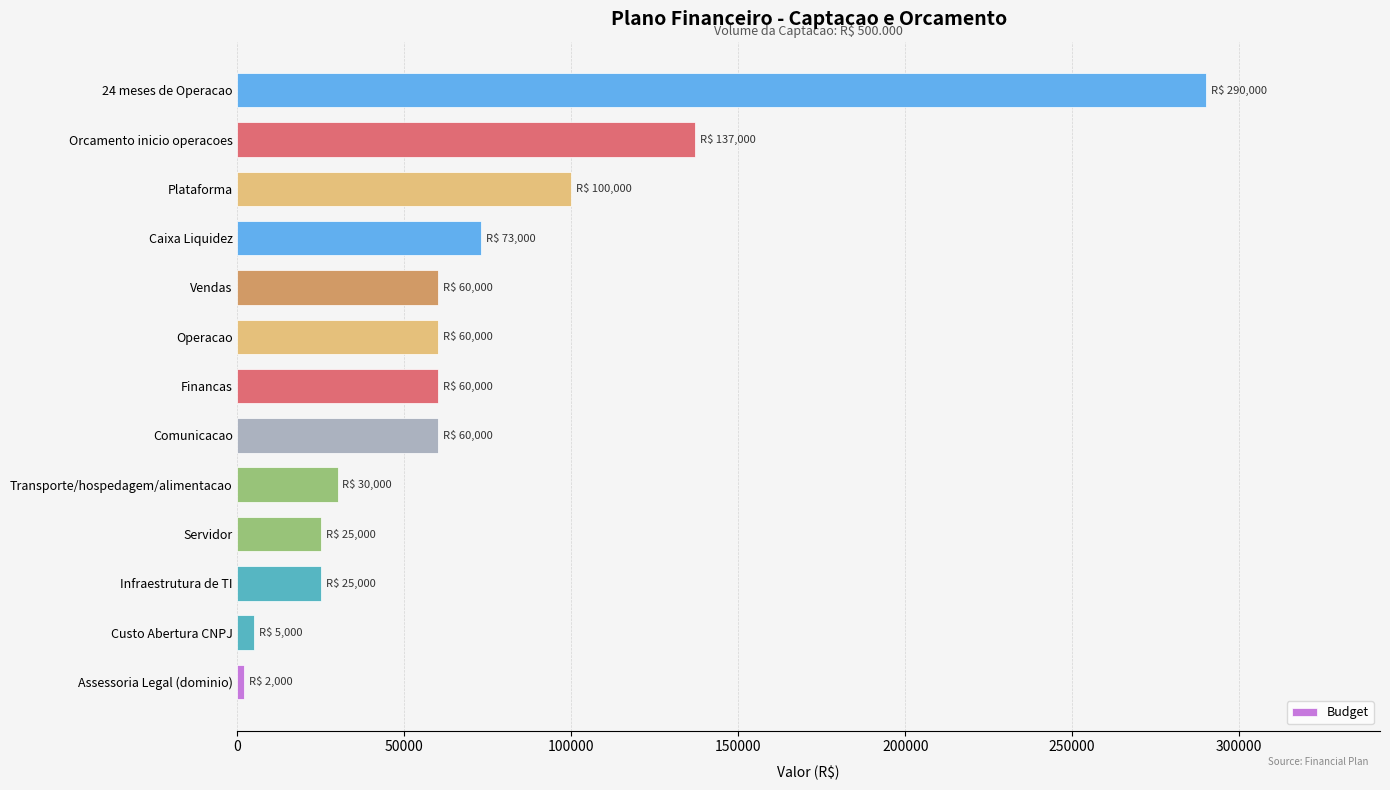

What is the ratio of the value at Caixa Liquidez to the value at Vendas?

1.2